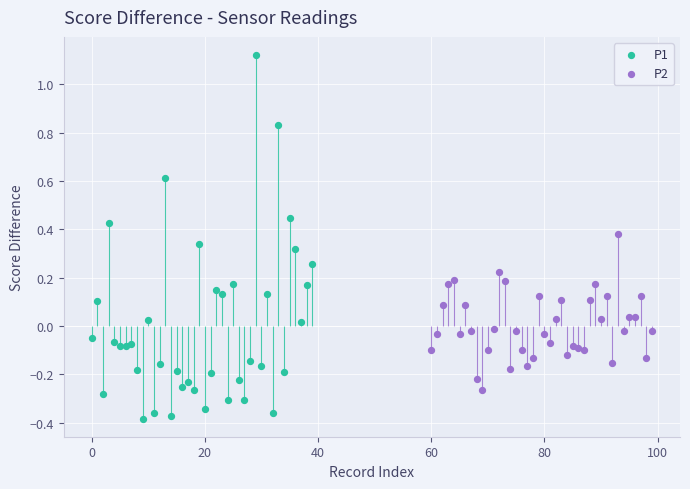

Which series contains the highest Y value?

P1